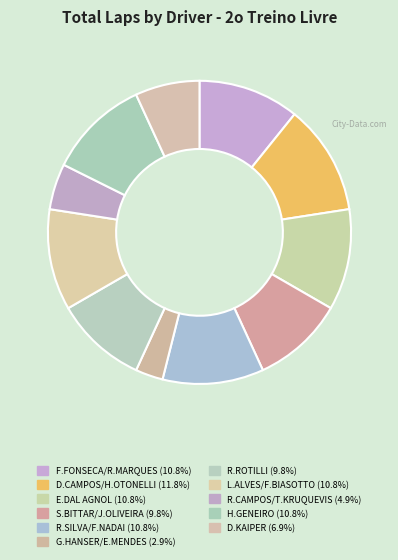

How many segments does this pie chart have?

11